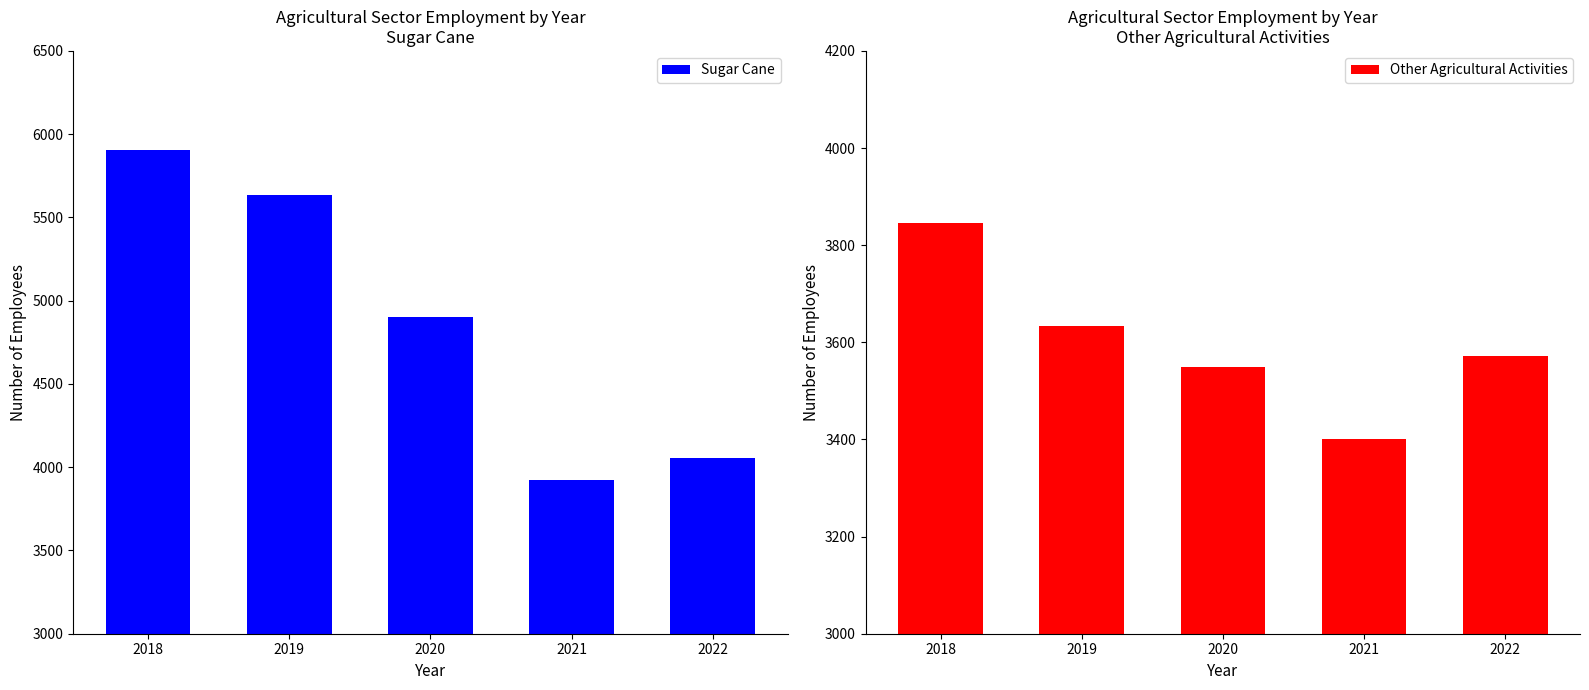

Which series has the largest total across all categories?

Sugar Cane